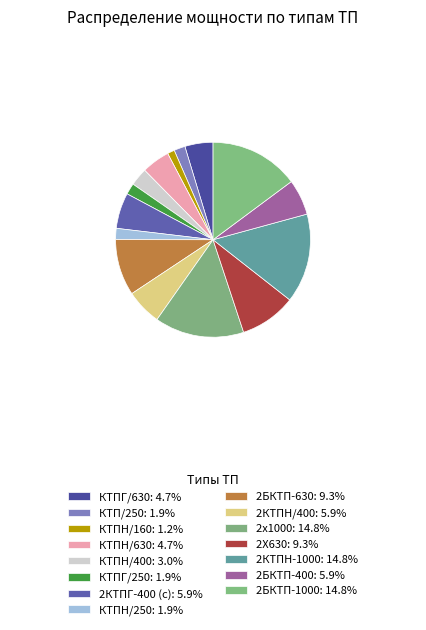

The КТПН/400 slice represents 3% of the pie. True or false?

True